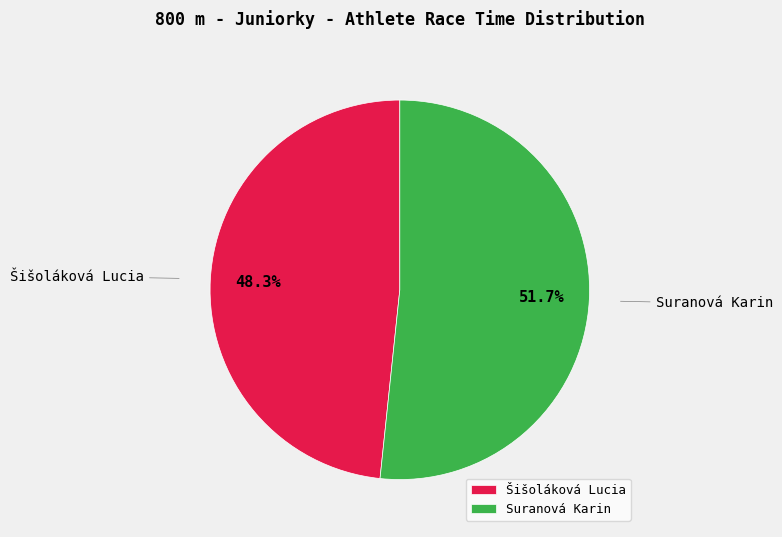

To the nearest percent, what is the combined percentage of Suranová Karin and Šišoláková Lucia?

100%